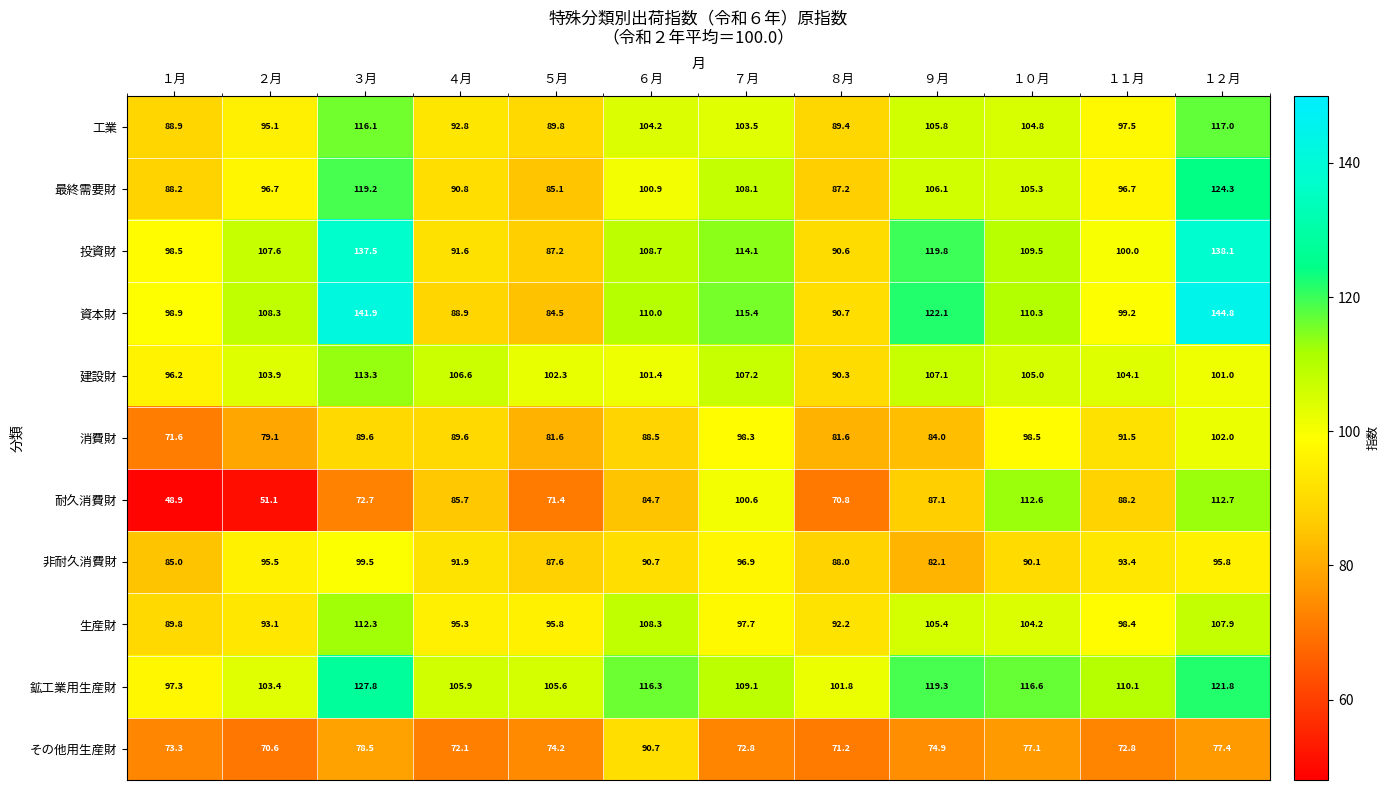

What is the greatest value displayed?

144.8